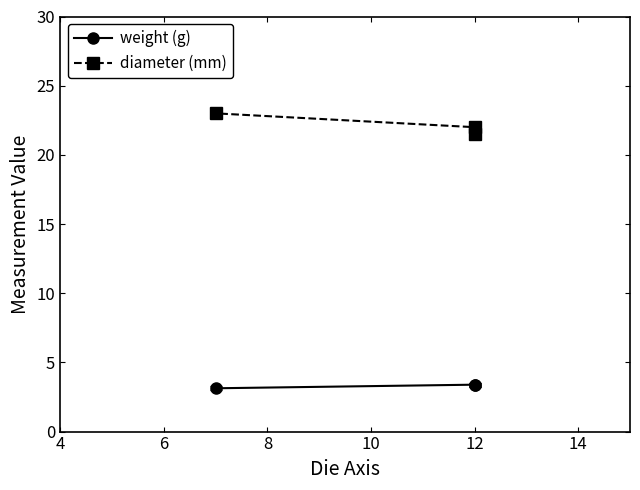

True or false: diameter (mm) has a value of 32.7 at 12.

False